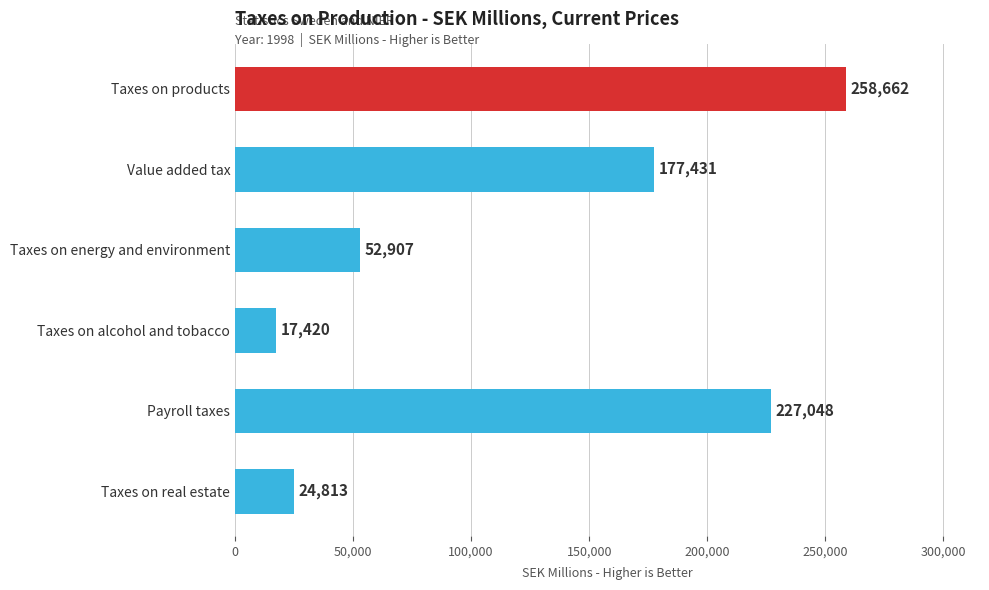

What is the label of the 1st bar from the bottom?

Taxes on real estate